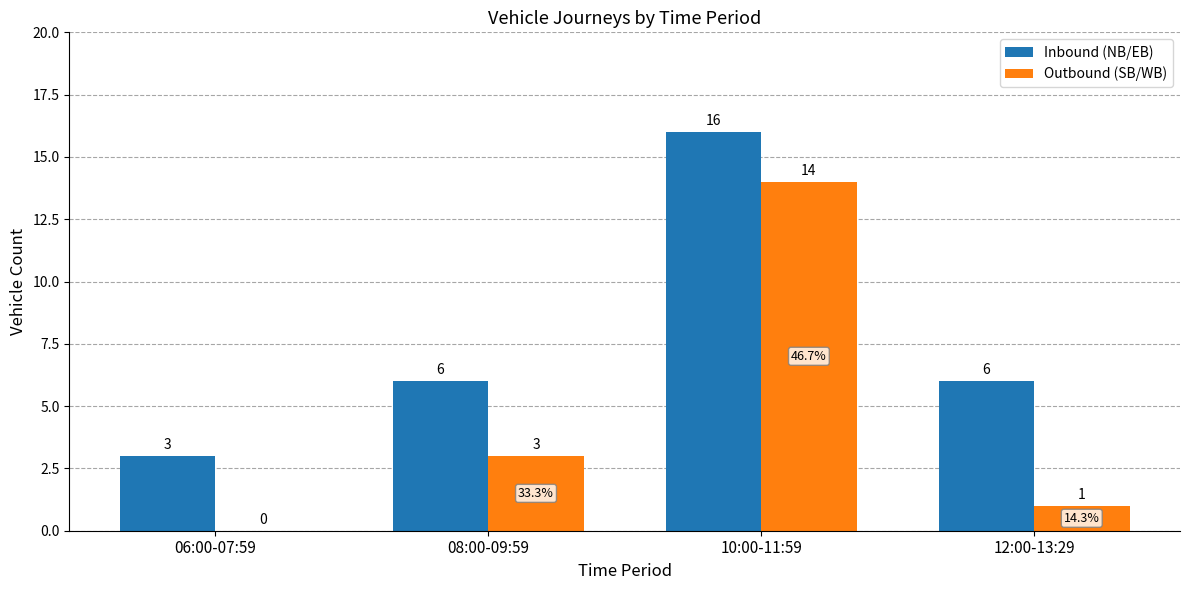

Read the Inbound (NB/EB) value at 12:00-13:29.

6